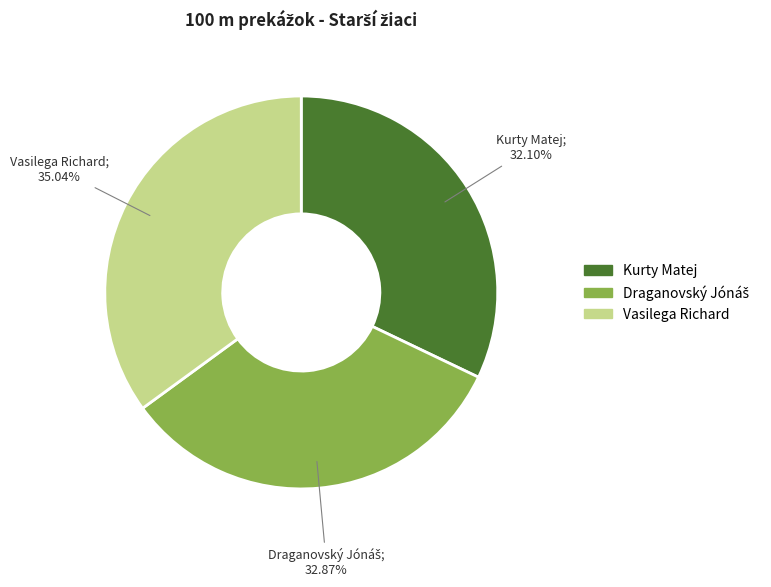

Does Vasilega Richard represent more than half of the total?

No